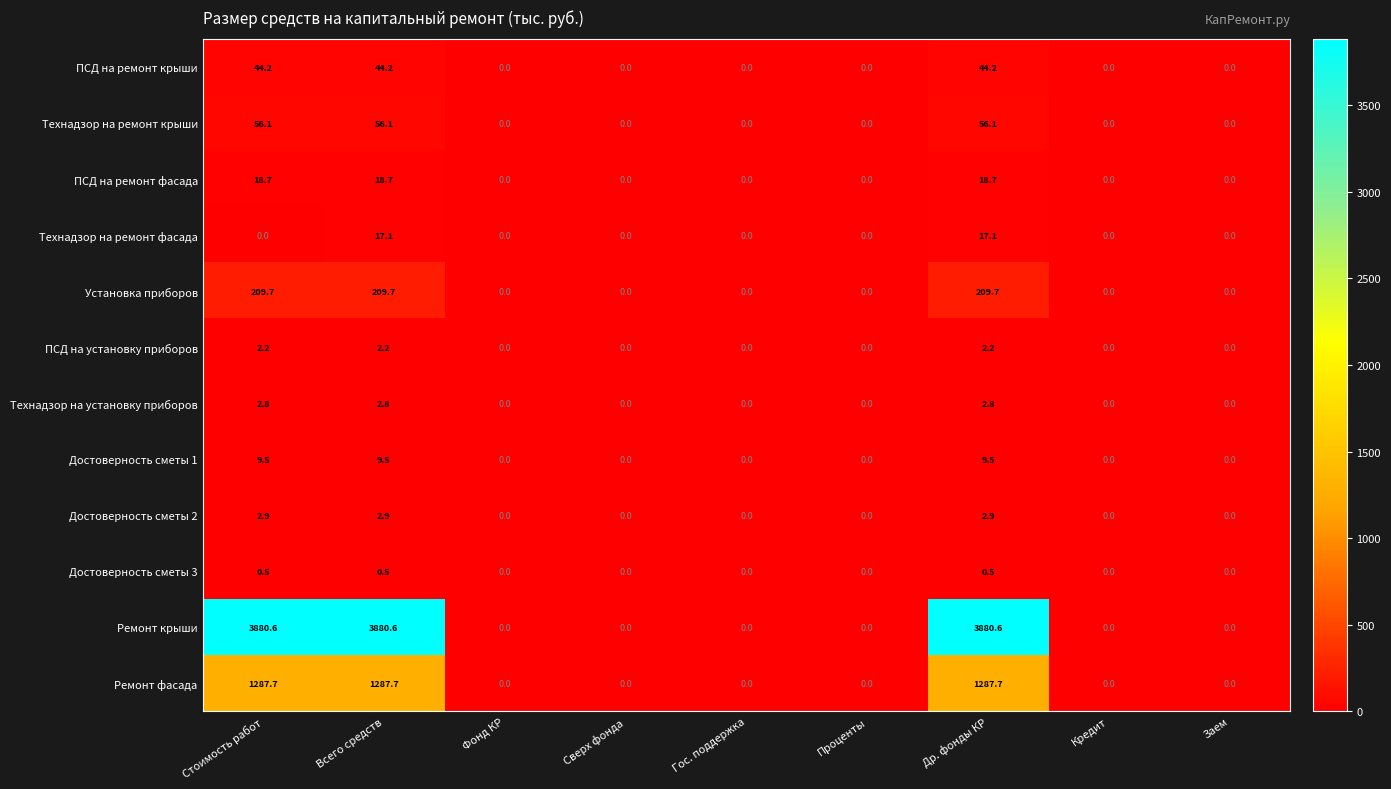

At how many categories does at least one series exceed 292?

3